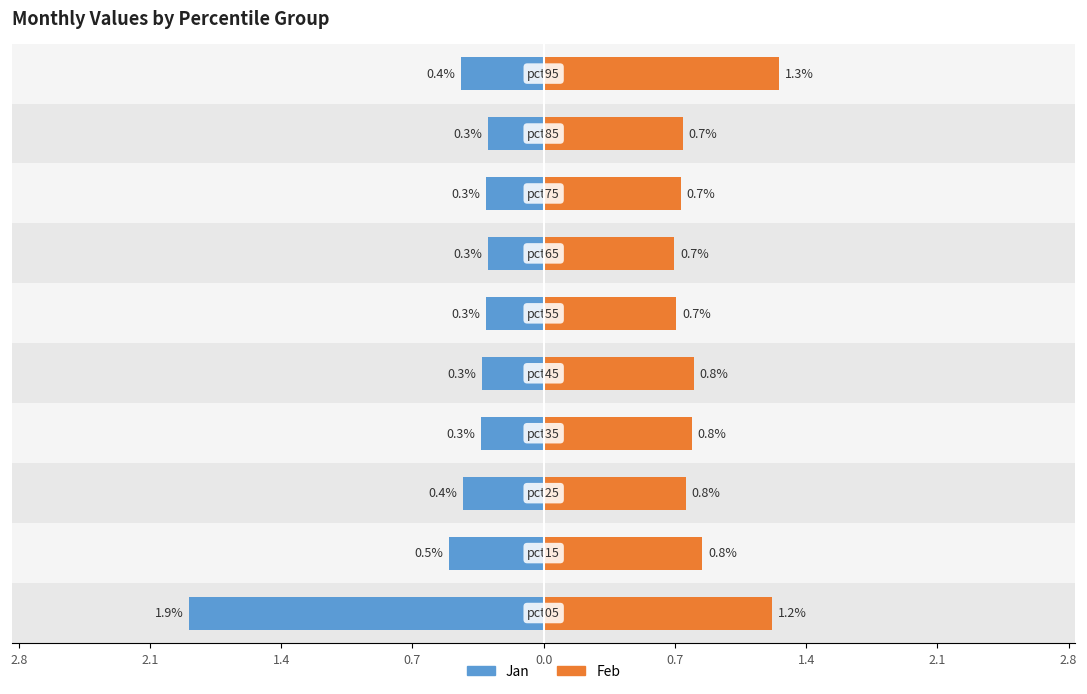

Between 0.7 and 1.4, which is larger?

1.4